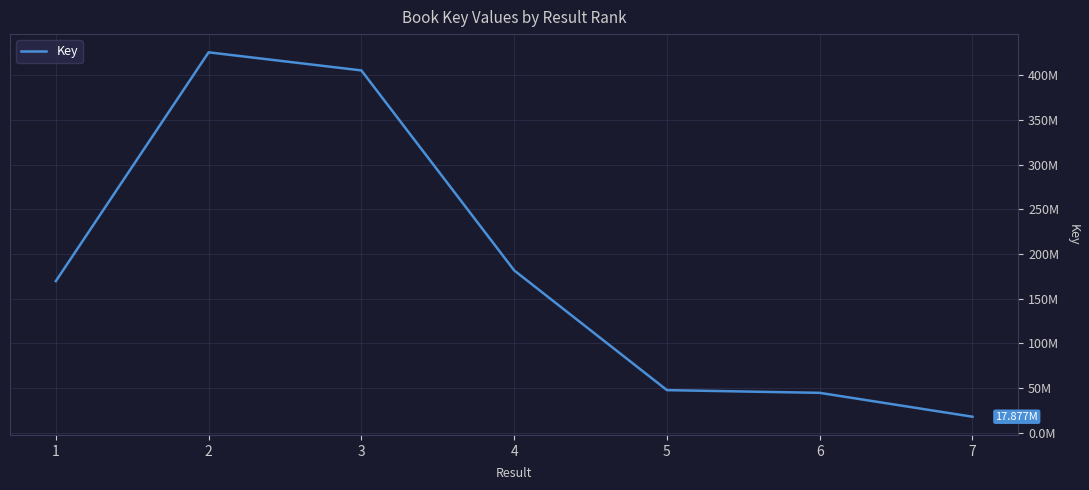

What is the sum of all values?

1292890765